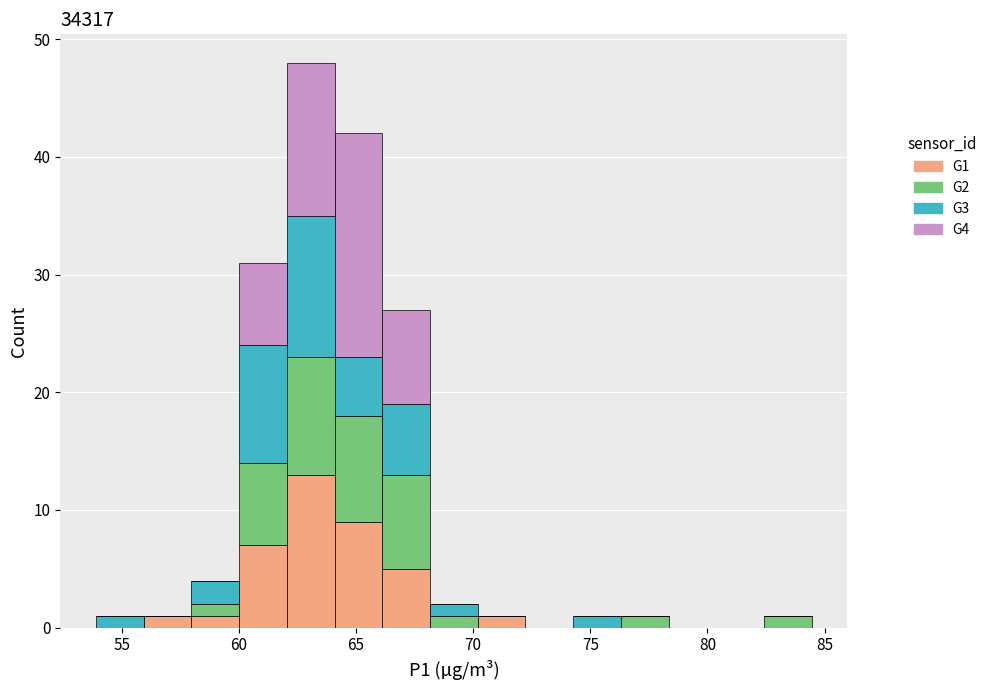

Reading left to right, transcribe this chart: for each stacked bar, give the range it covers on the x-axis and its total height. Neither the bar edges nor the heights are printed on the chart, so give them approximately, as read against the axes.

54.0 to 56.0: 1
56.0 to 58.0: 1
58.0 to 60.0: 4
60.0 to 62.0: 31
62.0 to 64.0: 48
64.0 to 66.0: 42
66.0 to 68.0: 27
68.0 to 70.0: 2
70.0 to 72.0: 1
72.0 to 74.5: 0
74.5 to 76.5: 1
76.5 to 78.5: 1
78.5 to 80.5: 0
80.5 to 82.5: 0
82.5 to 84.5: 1